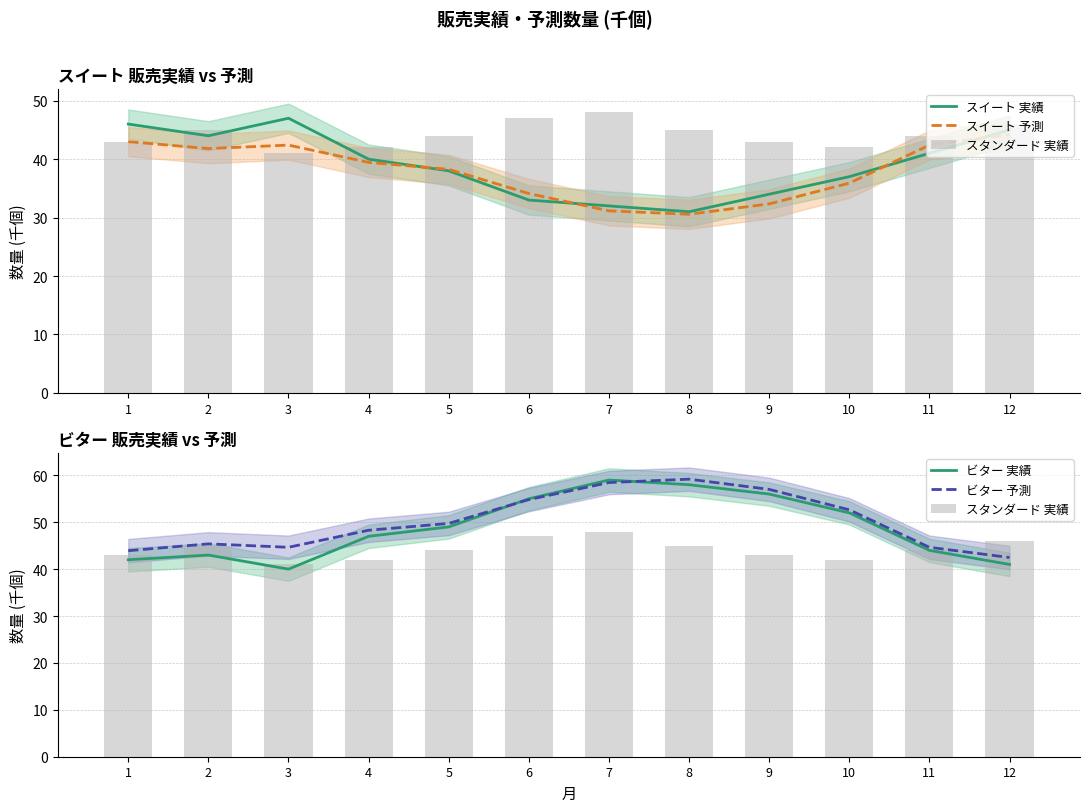

Is it true that スタンダード 実績 equals 47.0 at 6?

True